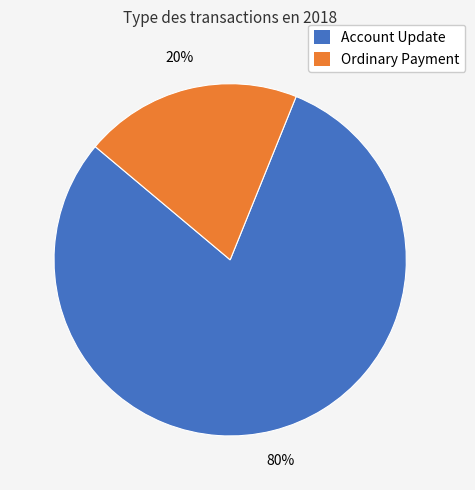

Is Account Update the majority of the pie?

Yes